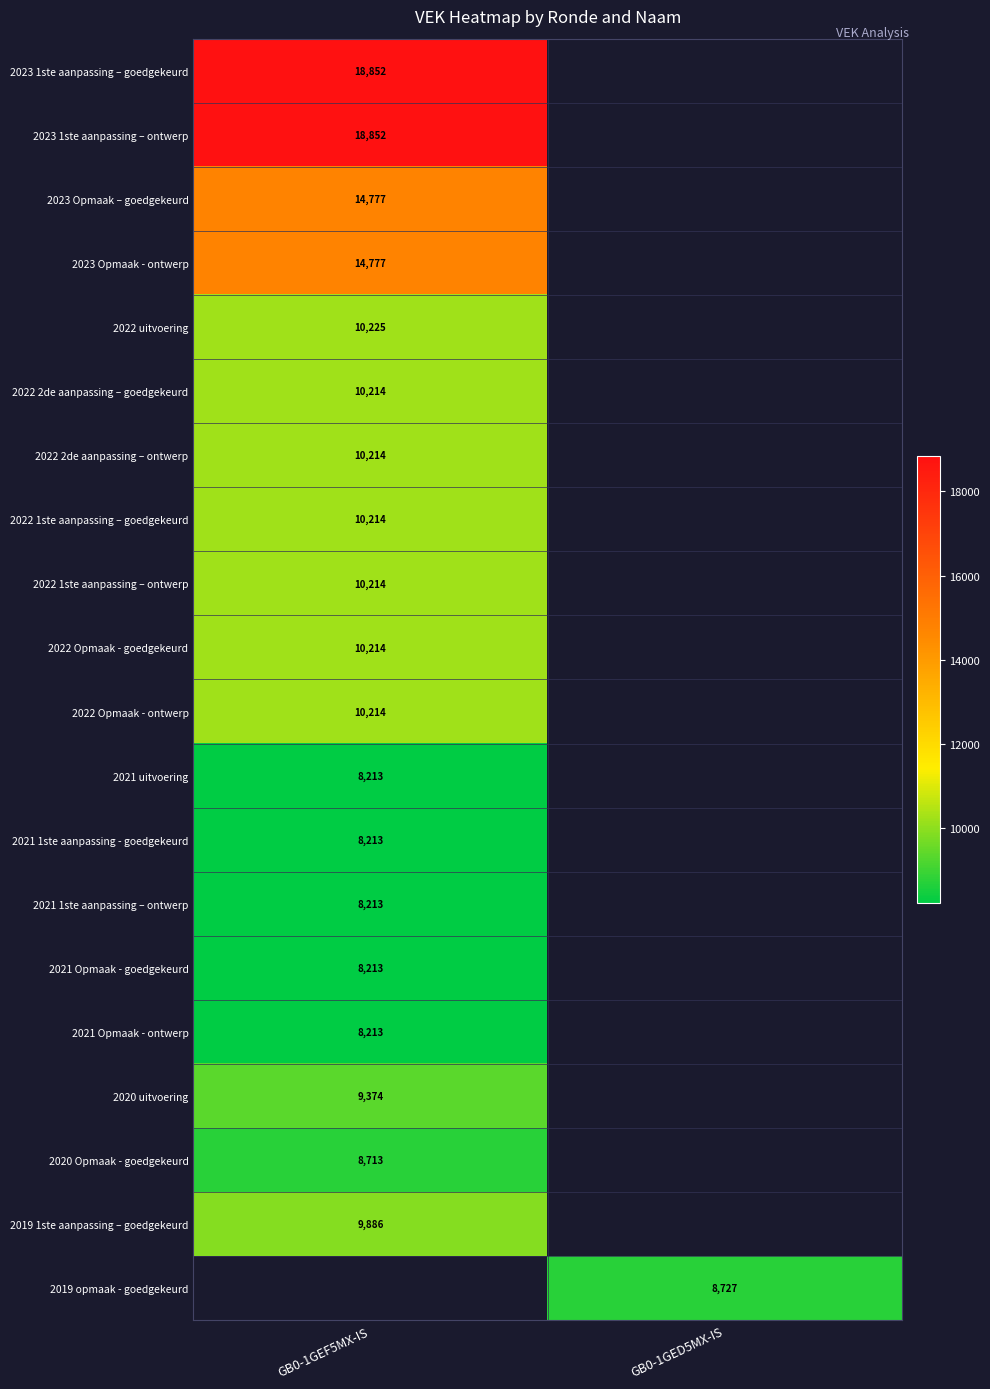

How many distinct data groups are displayed?

20